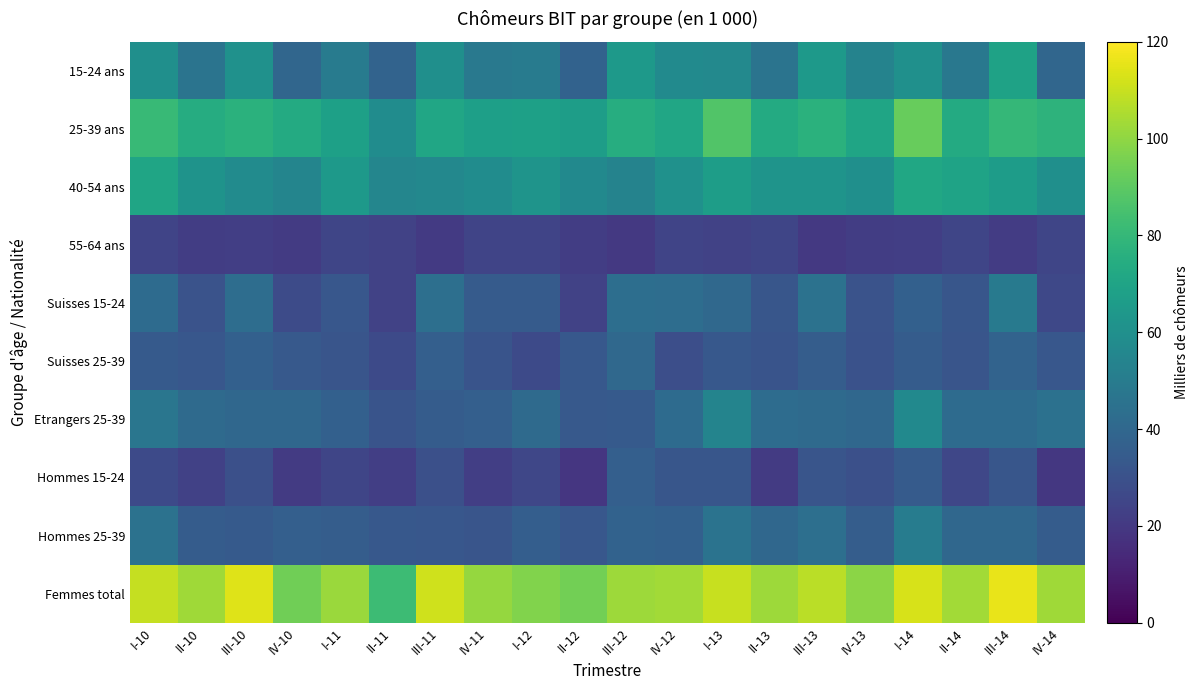

What is the total value across all series at II-11?

394.1